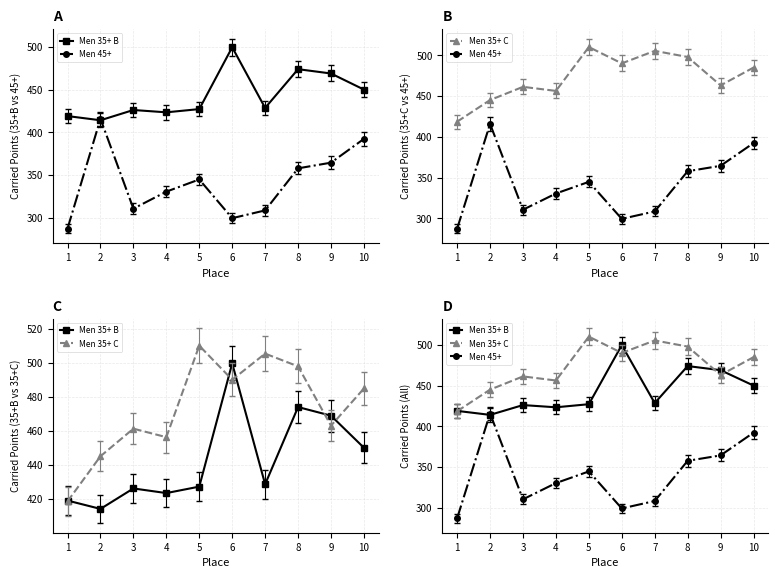

Reading left to right, transcribe all the data shown in this chart.

Men 35+ B: 419.0	414.1	426.2	423.4	427.2	499.8	428.6	474.0	469.0	450.1
Men 45+: 287.2	415.8	310.5	330.4	344.7	299.3	308.4	357.8	364.4	392.3
Men 35+ C: 418.6	445.1	461.3	456.3	510.2	490.1	505.5	498.0	463.1	485.0